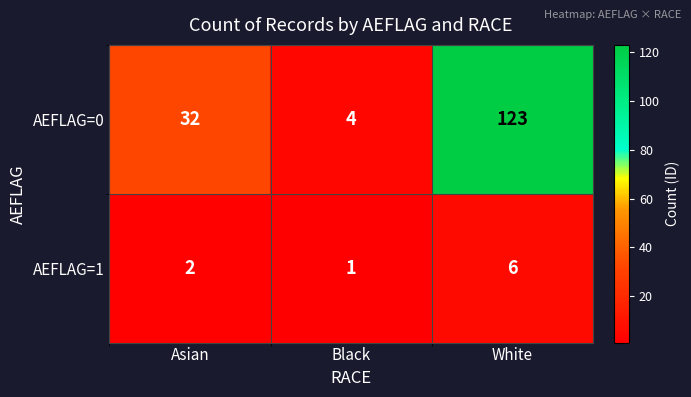

Reading left to right, list all the values displayed in this chart.

AEFLAG=0: Asian=32	Black=4	White=123
AEFLAG=1: Asian=2	Black=1	White=6